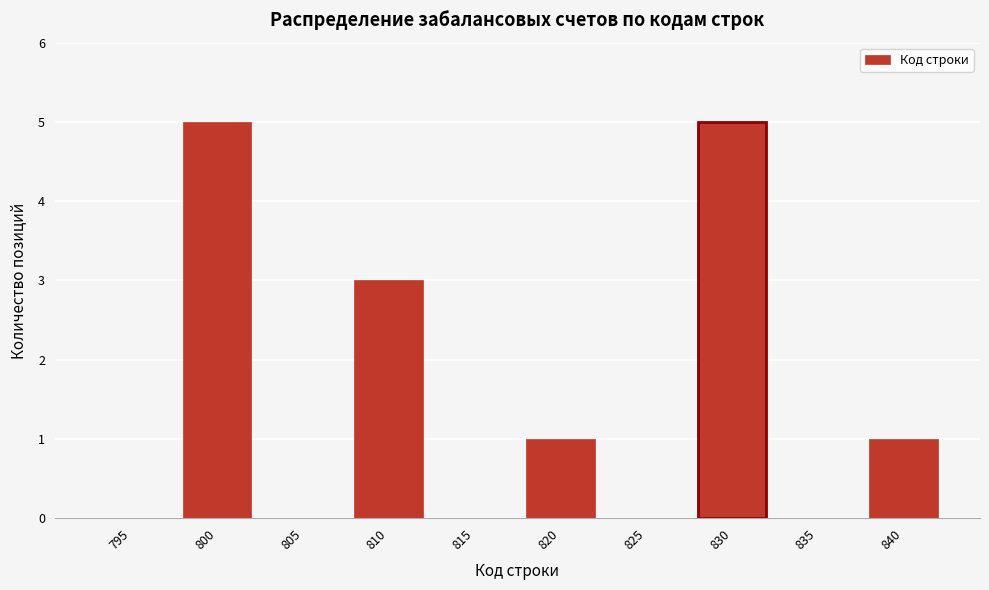

Reading left to right, list all the values displayed in this chart.

795=0	800=5	805=0	810=3	815=0	820=1	825=0	830=5	835=0	840=1